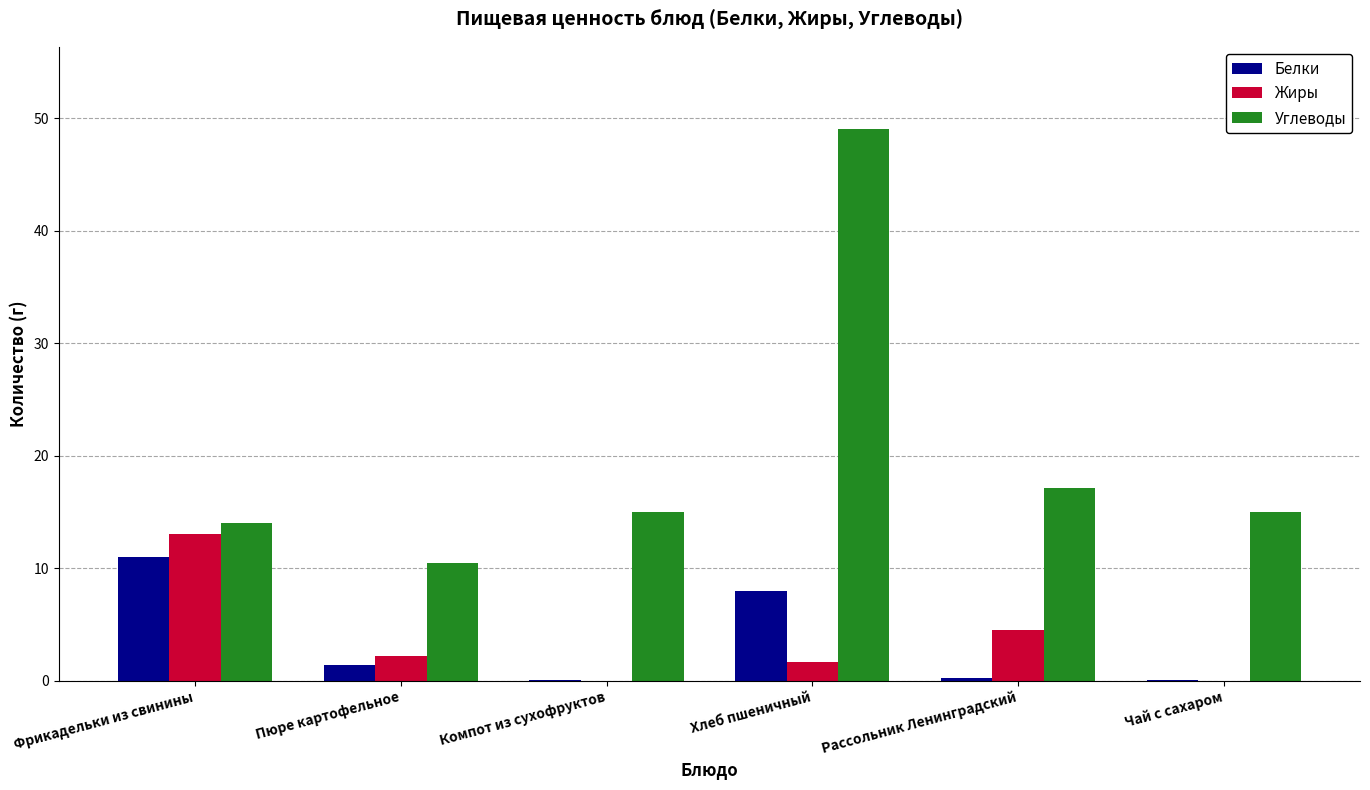

What is the sum of the Белки values at Хлеб пшеничный and Фрикадельки из свинины?

19.0